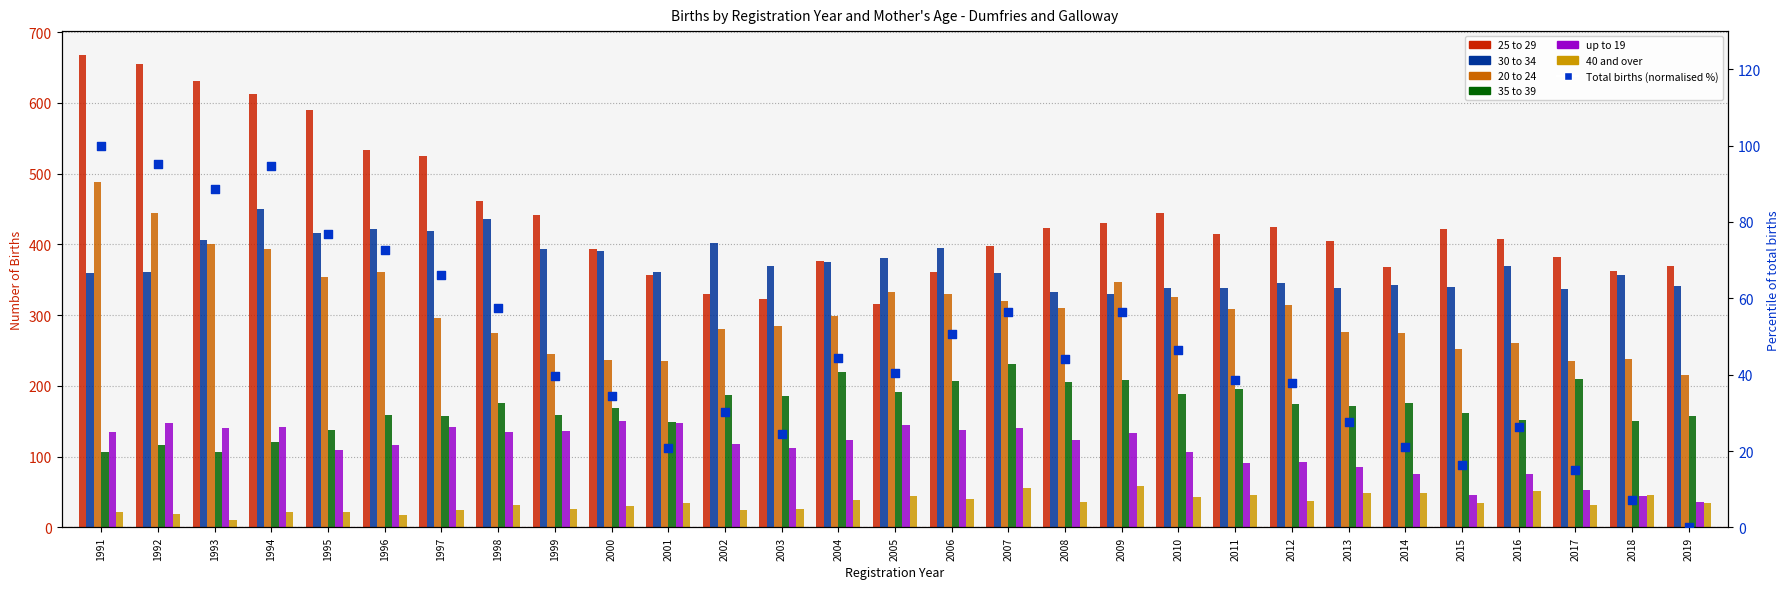

Which series has the largest total across all categories?

25 to 29